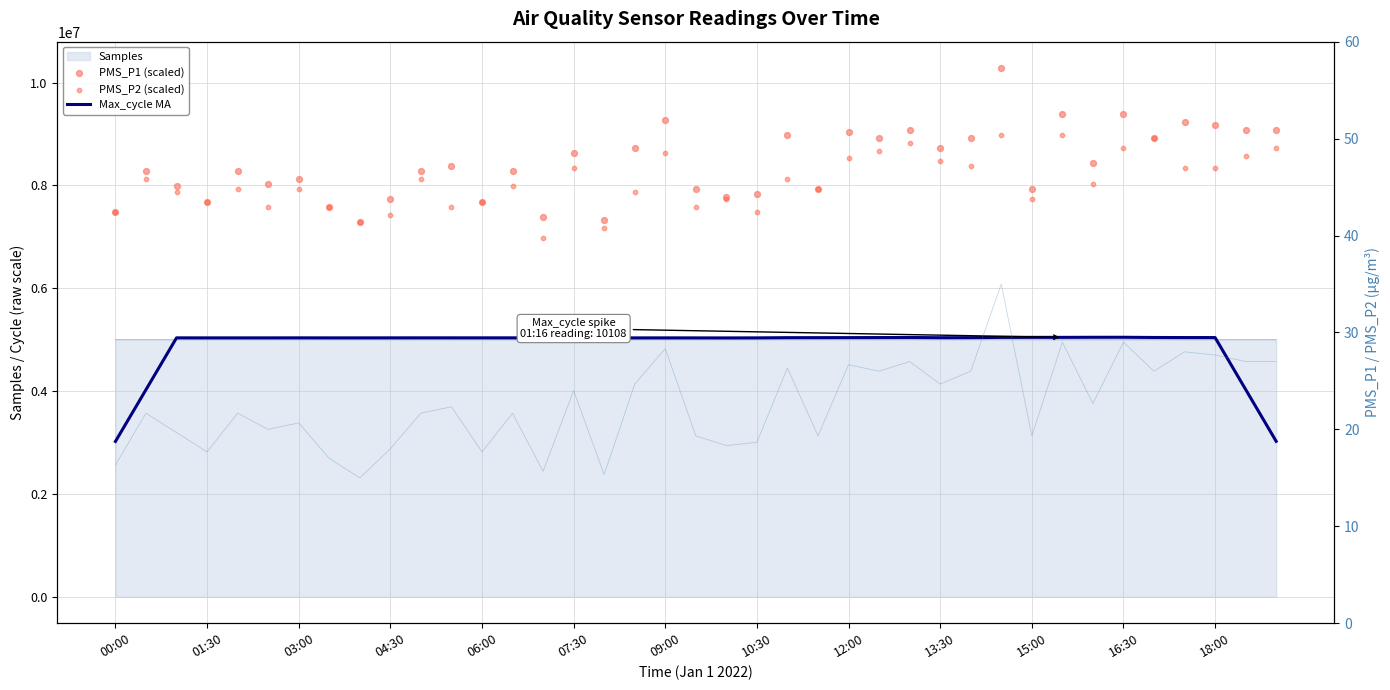

Which series has the largest Y range (max minus min)?

PMS_P1 (scaled)